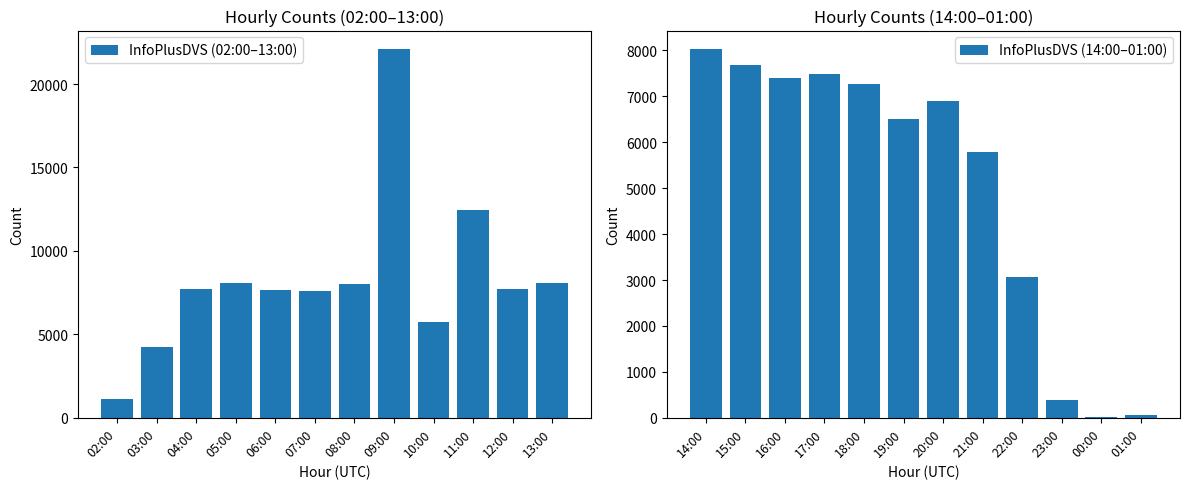

Rank the series by their average value, from lowest to highest.

InfoPlusDVS (14:00–01:00), InfoPlusDVS (02:00–13:00)